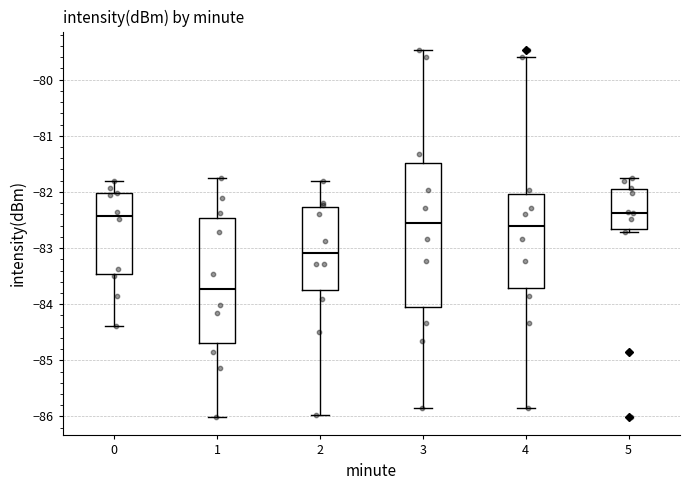

Where does the upper whisker of the box at x = 0 end on the y-axis? The values are not printed on the chart, so give them approximately, as read against the axis.

-81.8